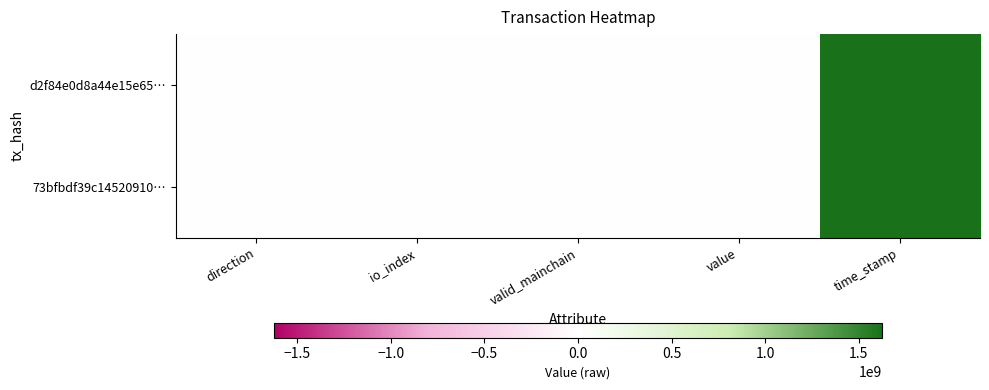

Reading left to right, extract all data points from this chart.

d2f84e0d8a44e15e65…: direction=-1.0	io_index=5.0	valid_mainchain=1.0	value=0.7	time_stamp=1622545937.0
73bfbdf39c14520910…: direction=1.0	io_index=1.0	valid_mainchain=1.0	value=0.7	time_stamp=1622545571.0